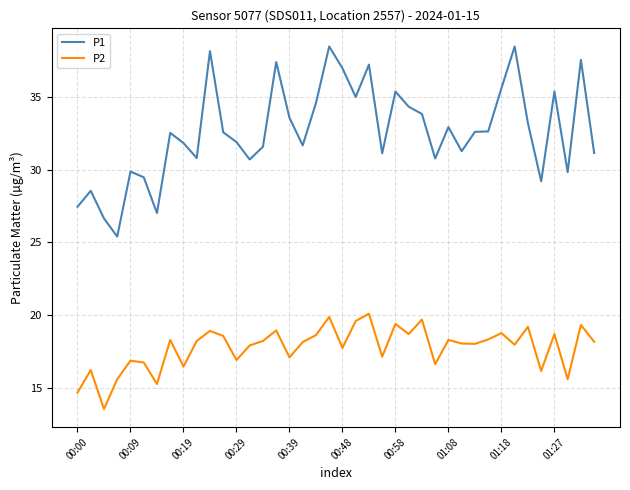

Rank the series by their average value, from highest to lowest.

P1, P2